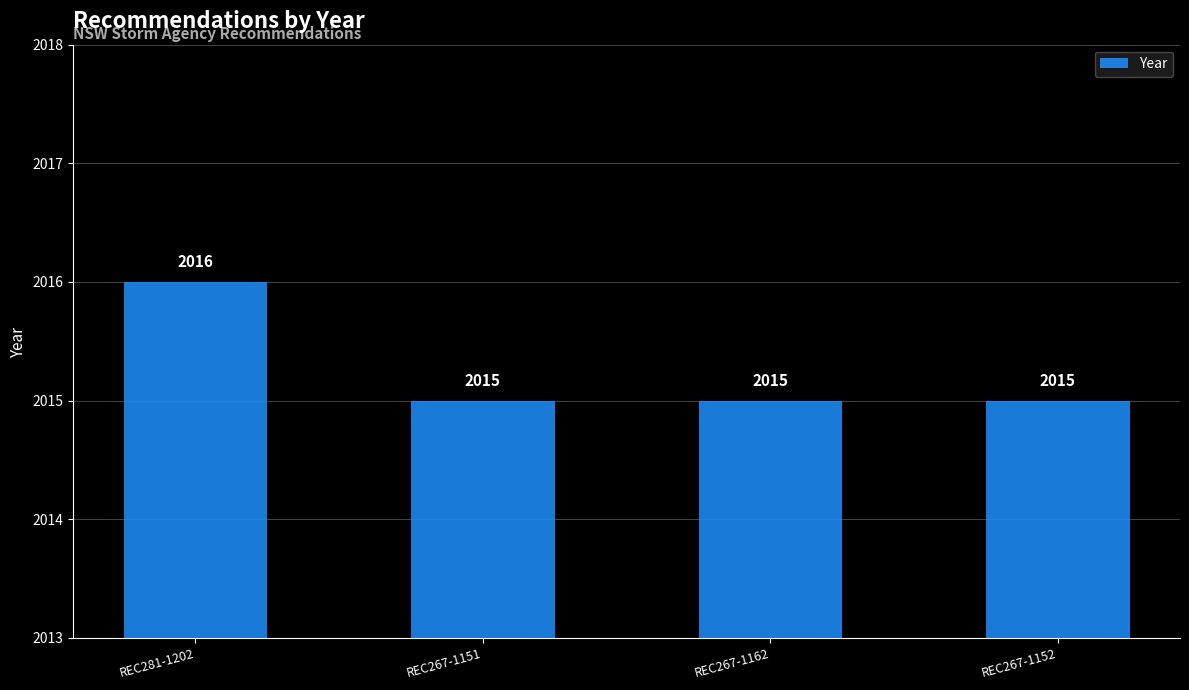

What is the value of the 2nd bar from the left?

2015